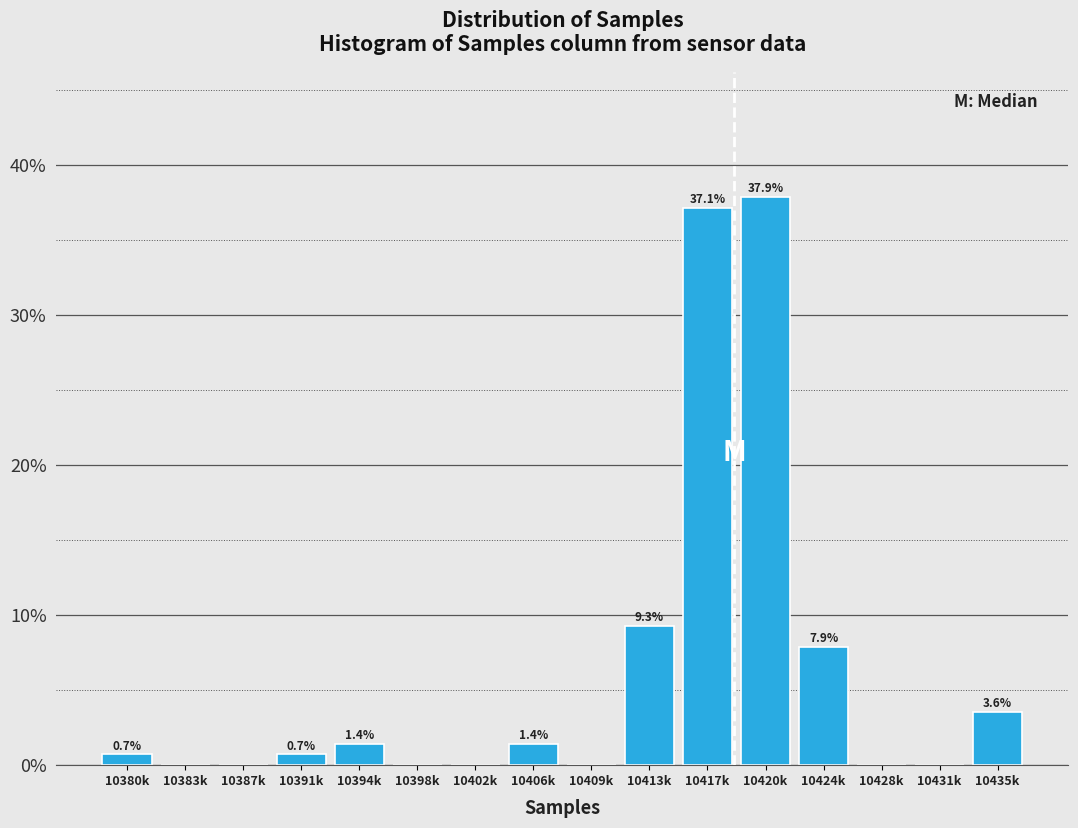

Reading left to right, list all the values displayed in this chart.

10380k=0.7	10383k=0.0	10387k=0.0	10391k=0.7	10394k=1.4	10398k=0.0	10402k=0.0	10406k=1.4	10409k=0.0	10413k=9.3	10417k=37.1	10420k=37.9	10424k=7.9	10428k=0.0	10431k=0.0	10435k=3.6